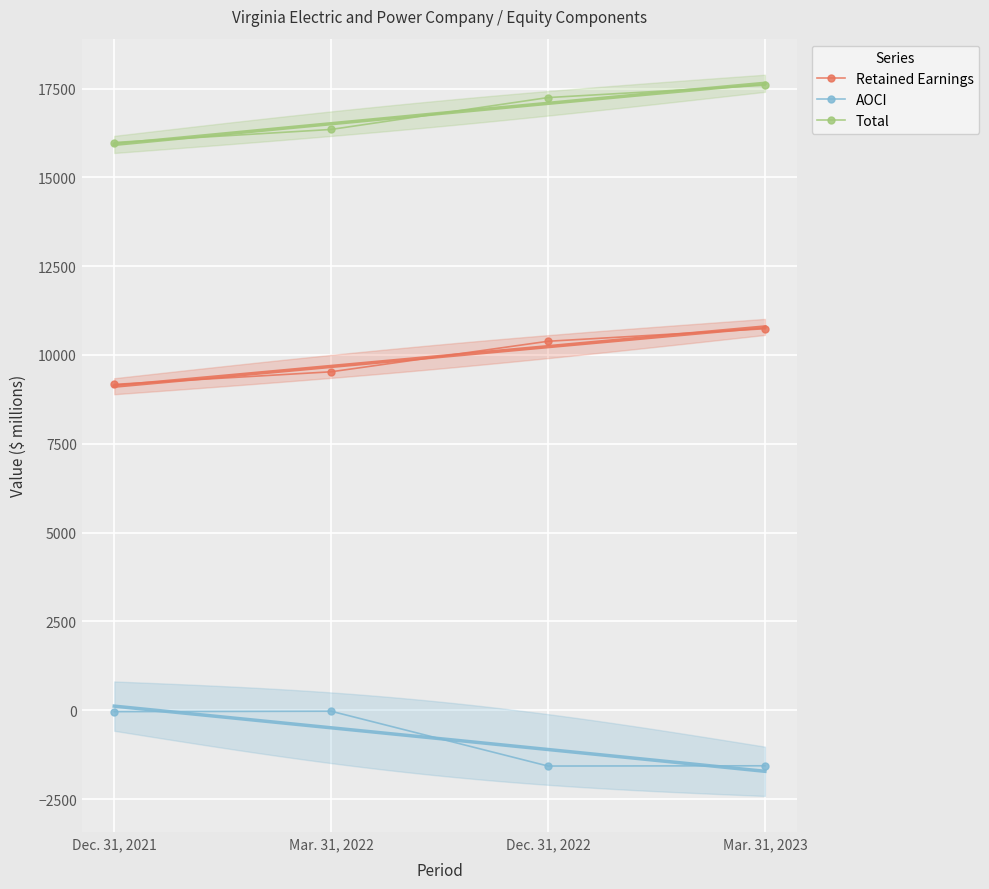

List the labels in order of Retained Earnings value, largest first.

Mar. 31, 2023, Dec. 31, 2022, Mar. 31, 2022, Dec. 31, 2021